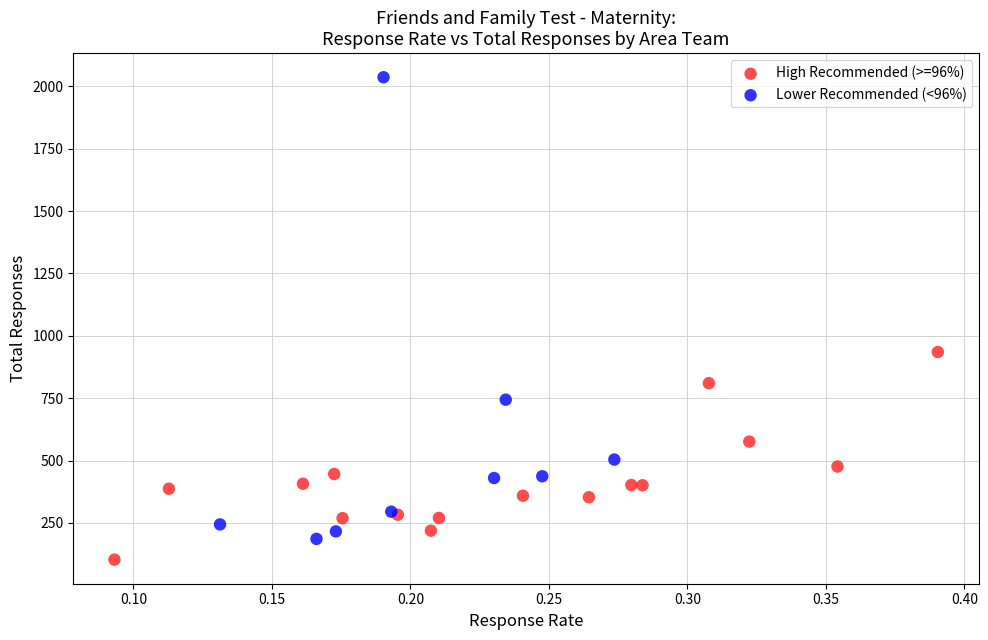

Which series reaches the maximum Y coordinate?

Lower Recommended (<96%)